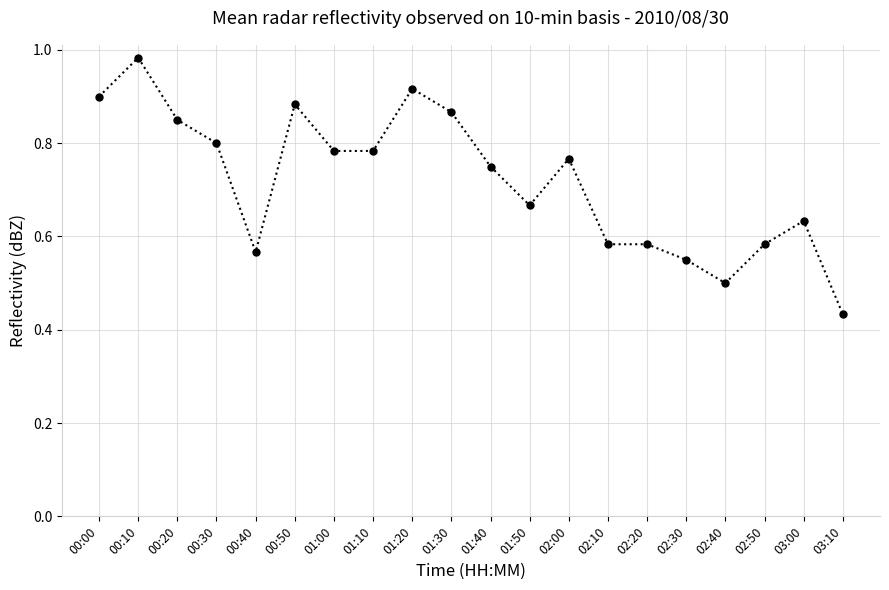

What is the sum of all values?

14.4